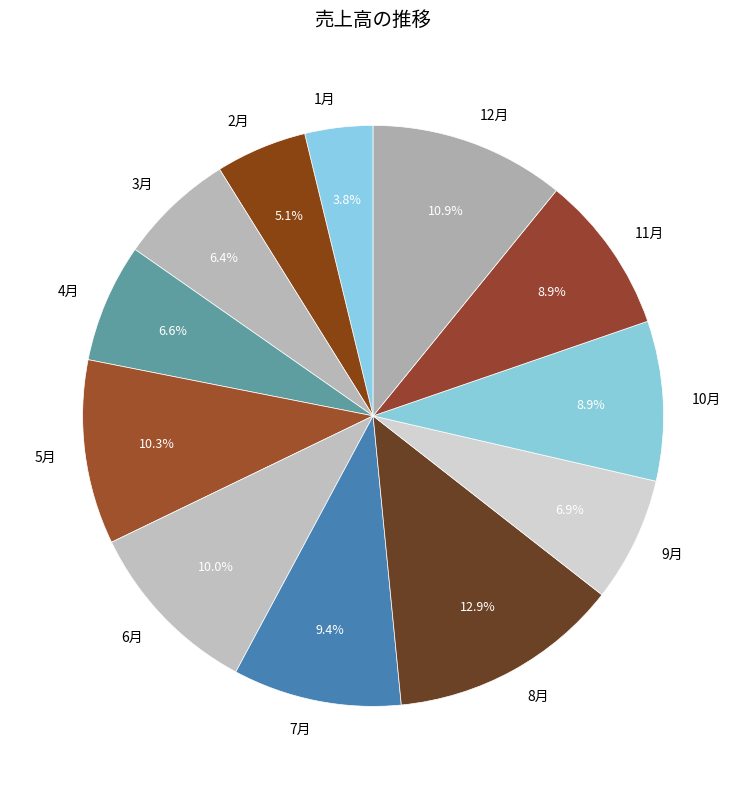

What is the smallest slice in the pie chart?

1月